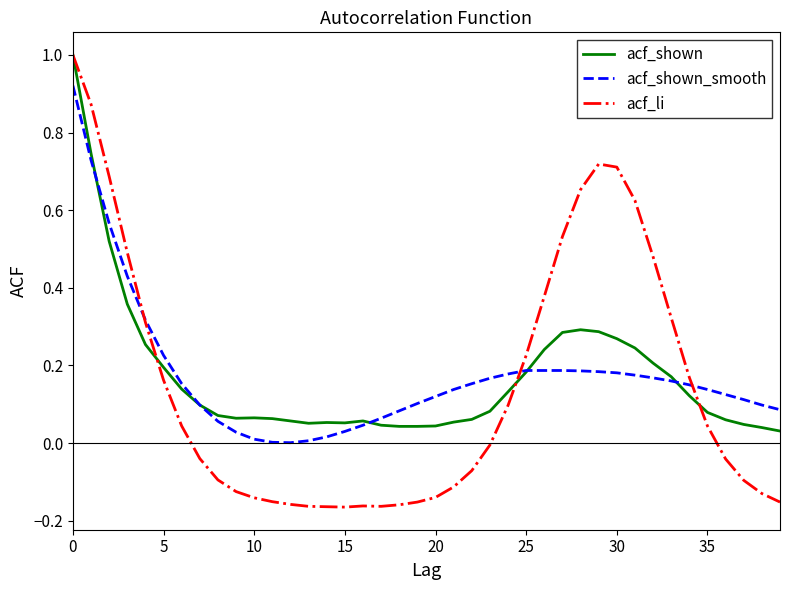

Which series has the largest range (max minus min)?

acf_li